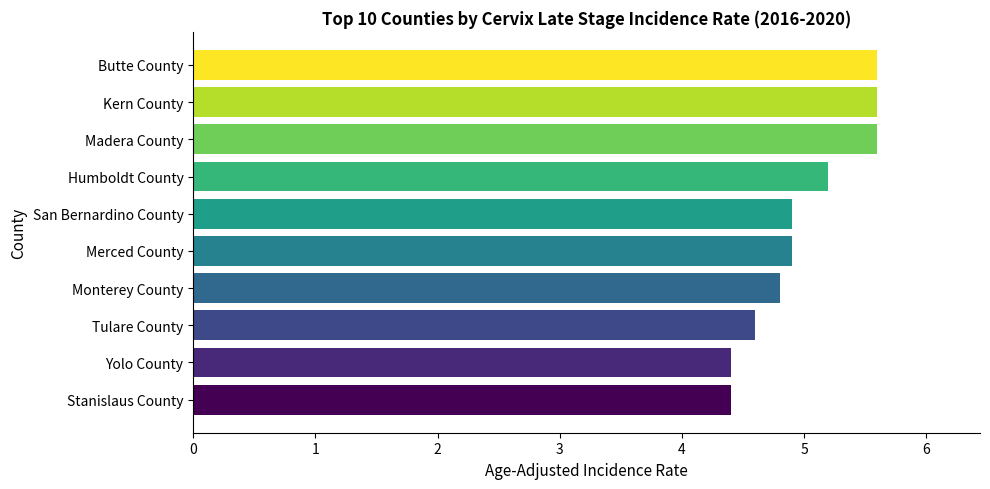

What is the sum of all values?

50.0